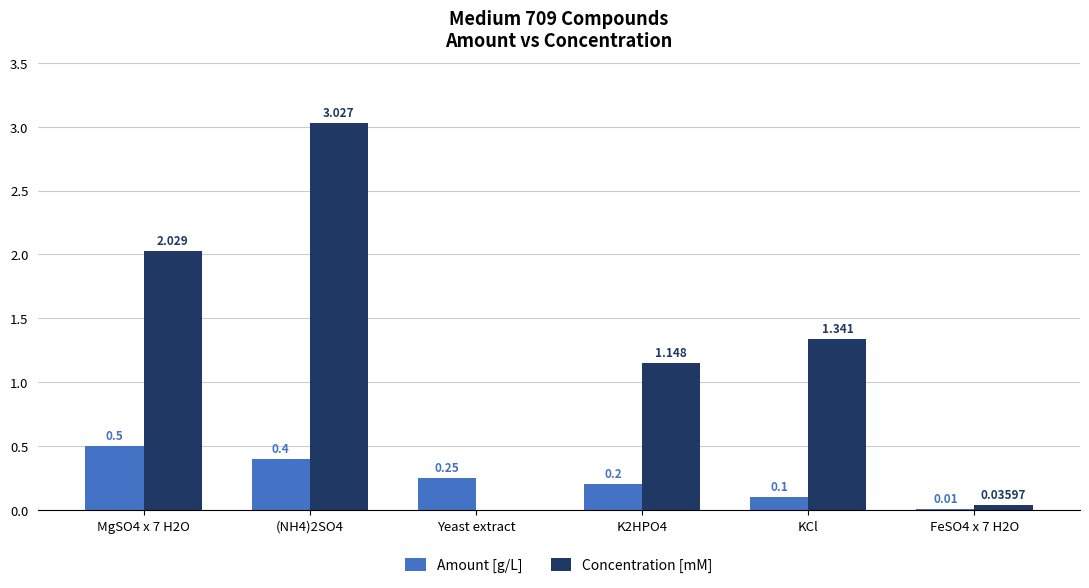

How many series are shown in this chart?

2